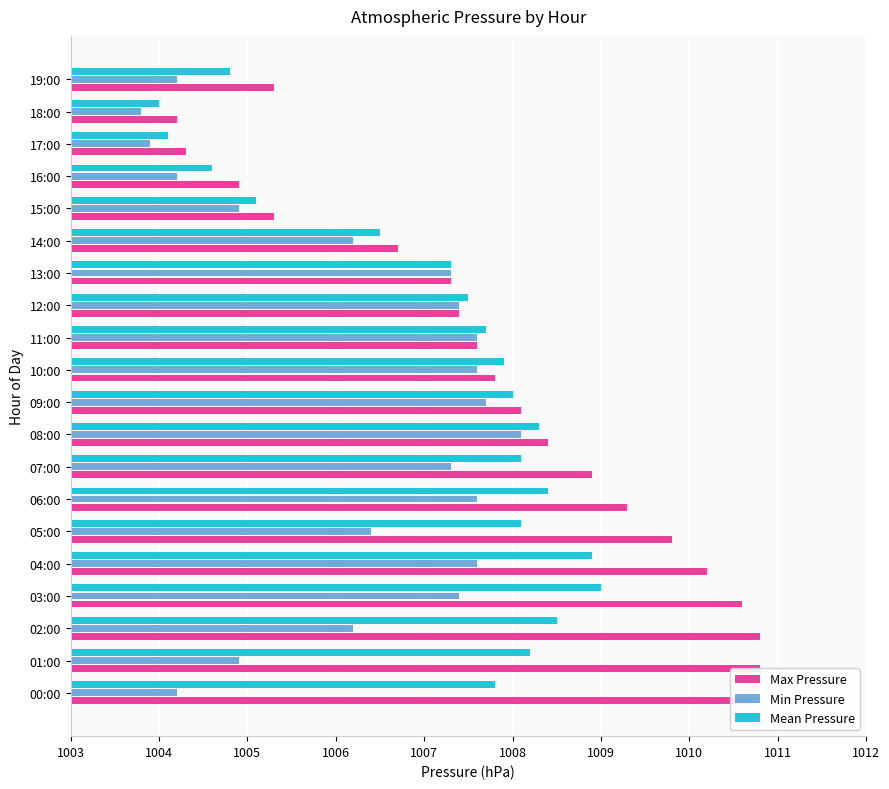

How many bars are there in total?

60